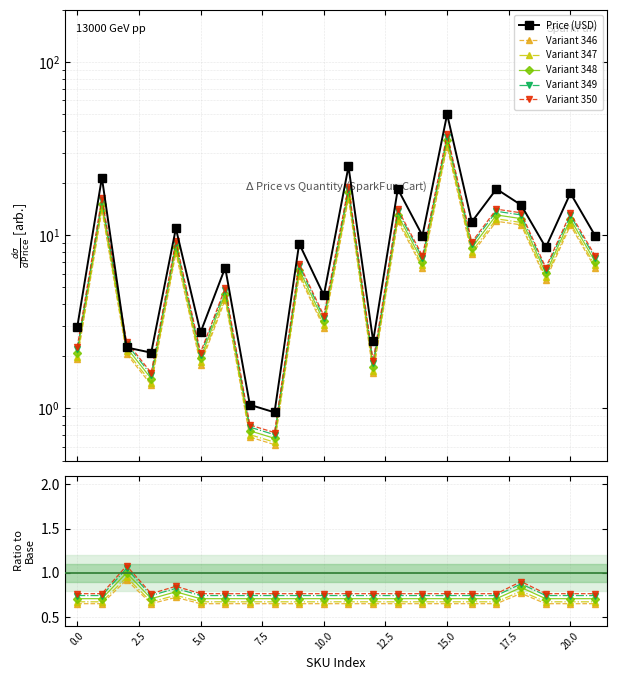

The Variant 349 series shows 0.7 at 17. True or false?

True